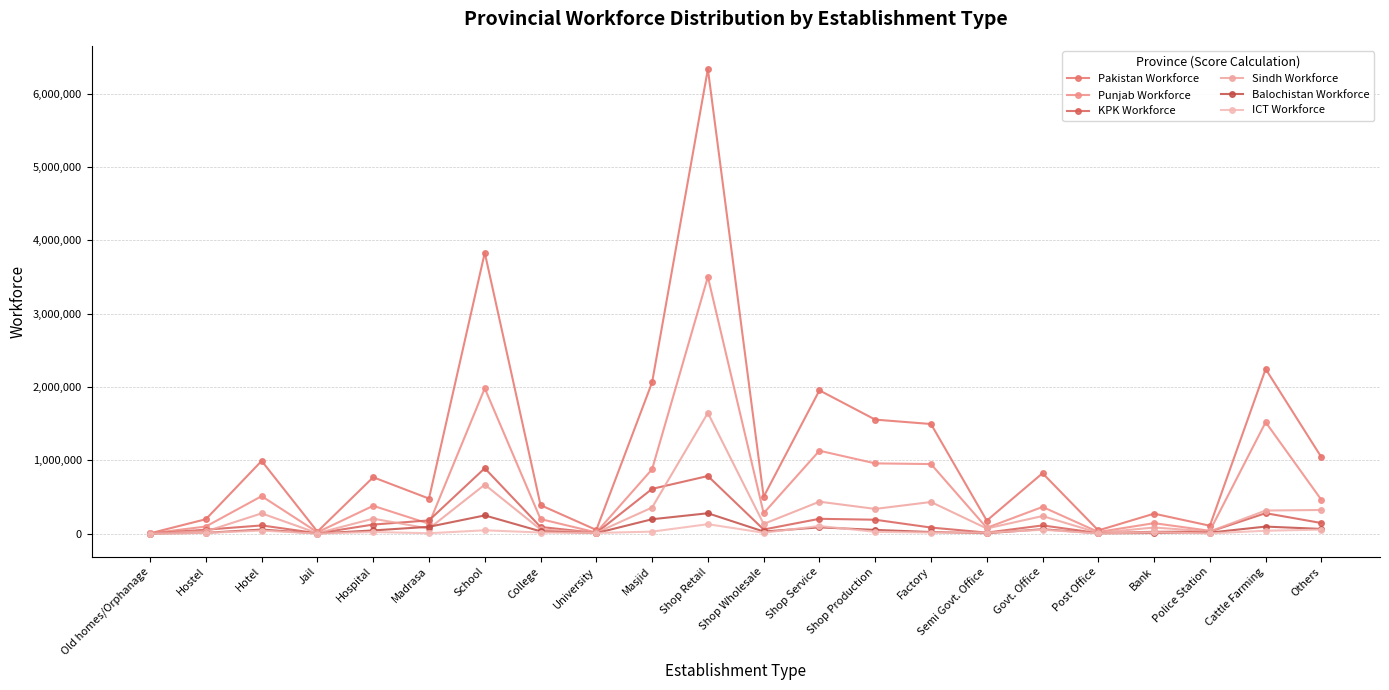

Is it true that Punjab Workforce equals 170128 at Hostel?

False